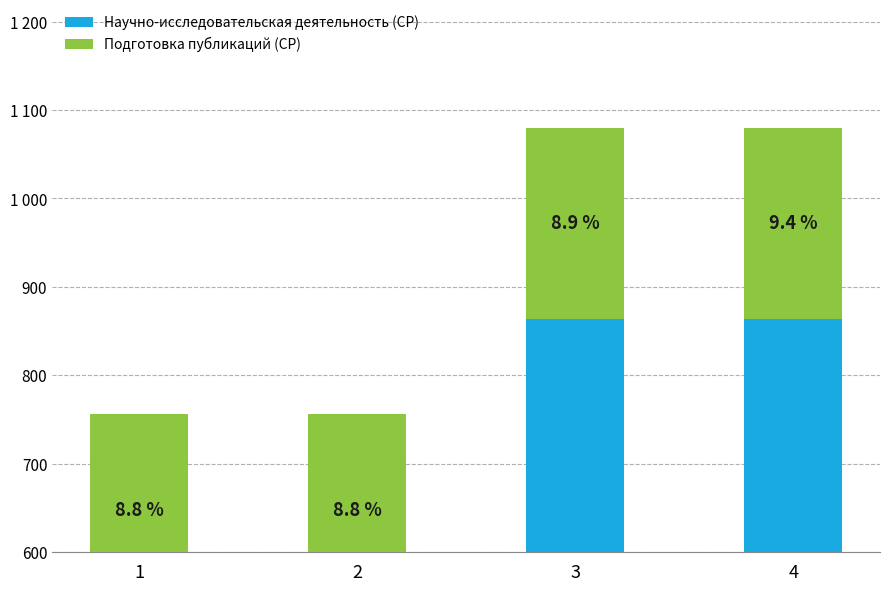

What is the difference between the highest and lowest values at 3?

648